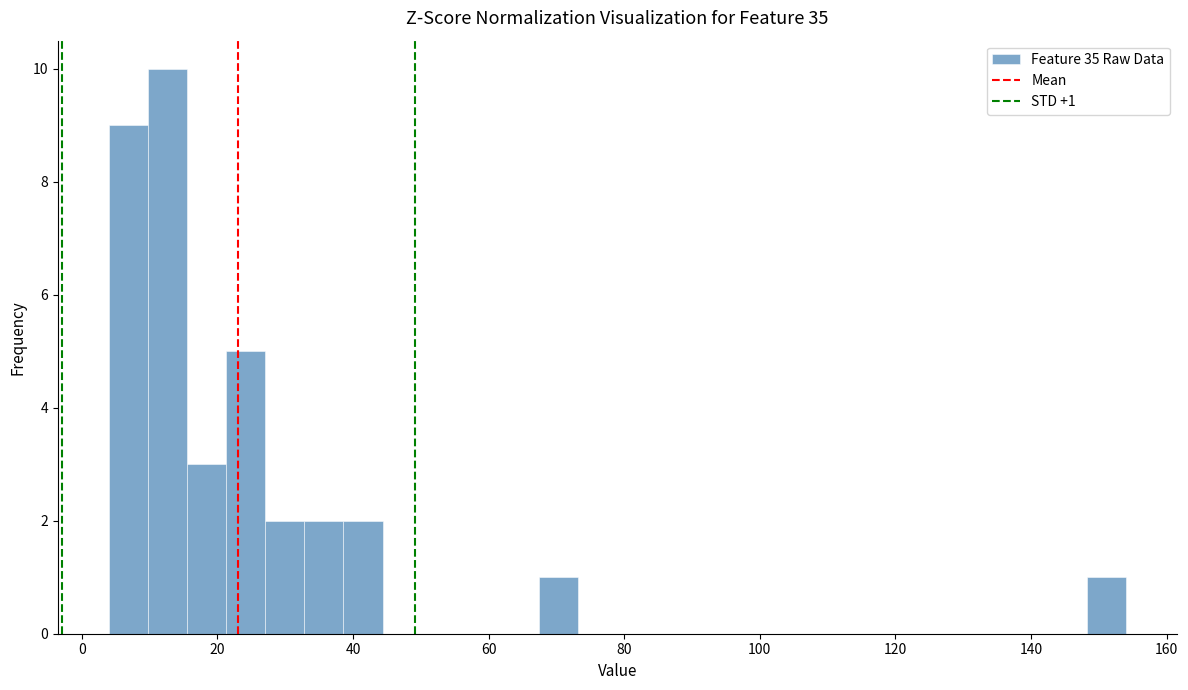

Around what value on the x-axis is the tallest bar? Give the approximate position of its centre, as read against the axis.

12